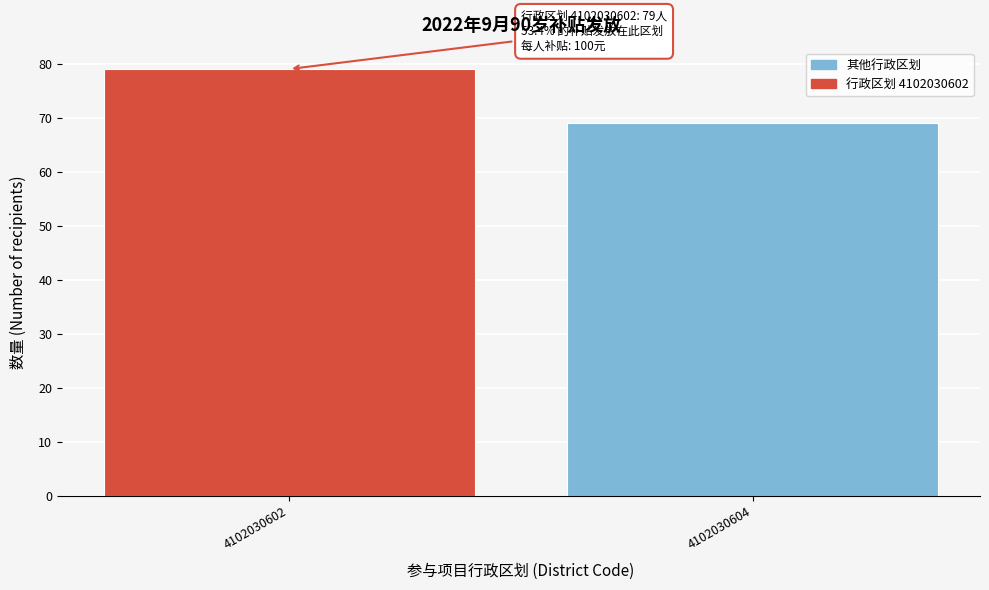

Reading left to right, list all the values displayed in this chart.

4102030602=79	4102030604=69